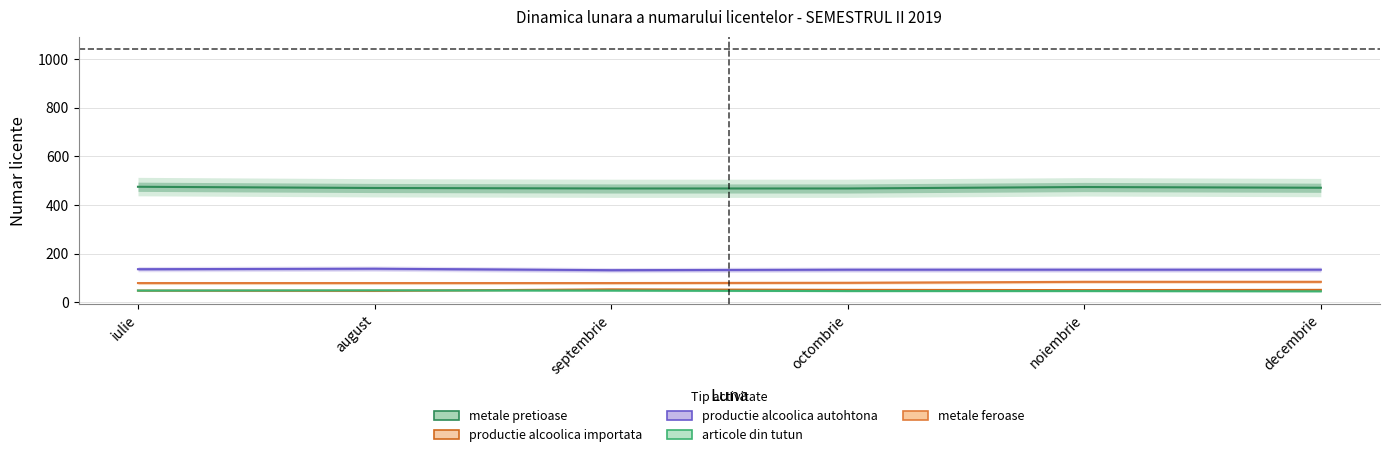

Rank the series by their maximum value, from lowest to highest.

articole din tutun, productie alcoolica importata, metale feroase, productie alcoolica autohtona, metale pretioase